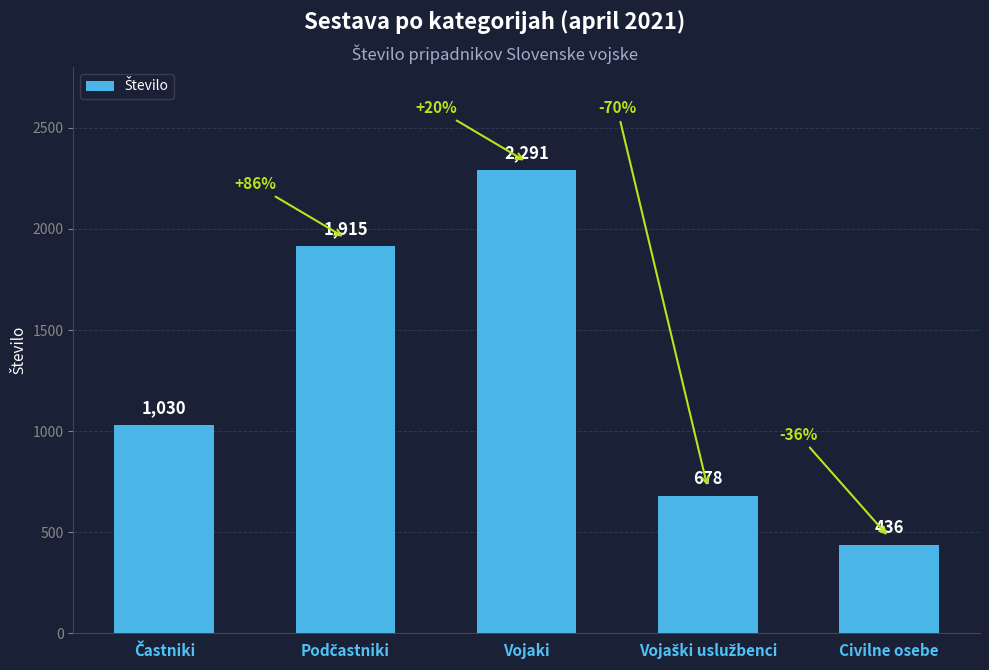

The chart shows a value of 638 at Civilne osebe. True or false?

False